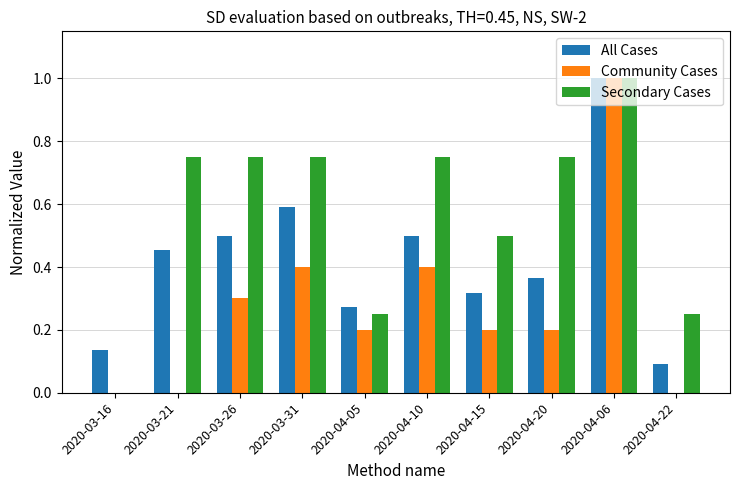

What is the sum of all Community Cases values?

2.7